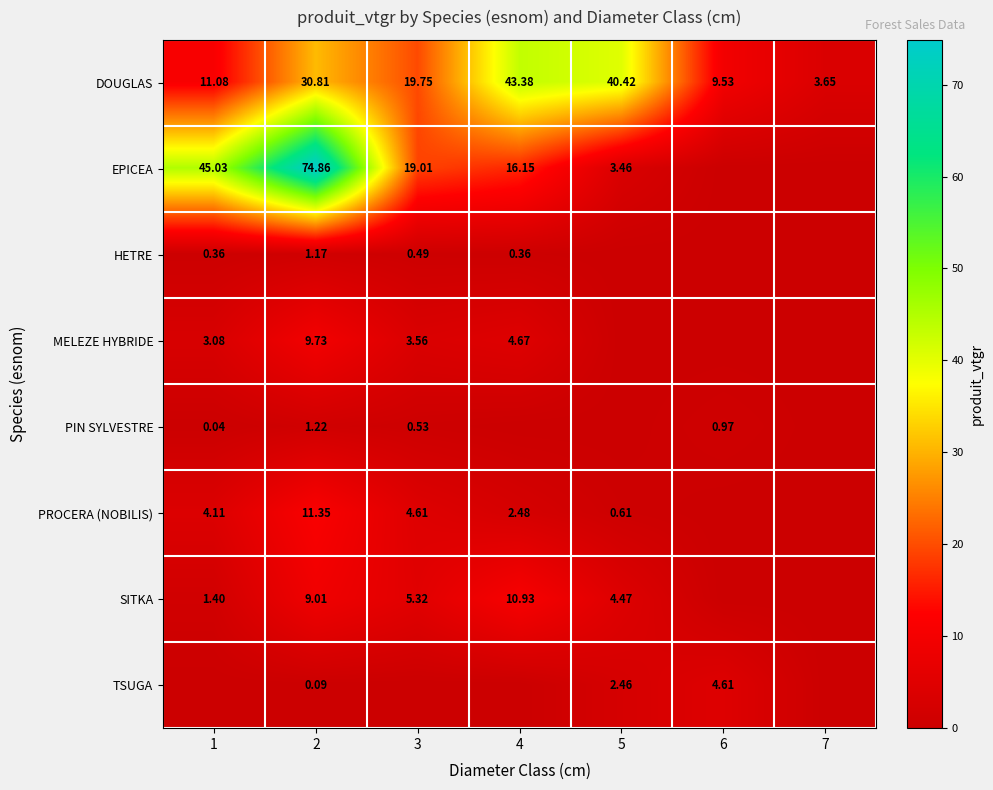

Is the value of HETRE at 2 greater than the value of EPICEA at 1?

No